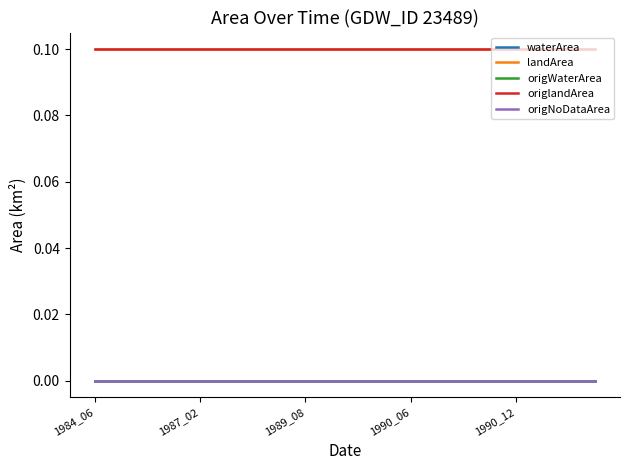

Does the chart display data point markers on the line(s)?

No